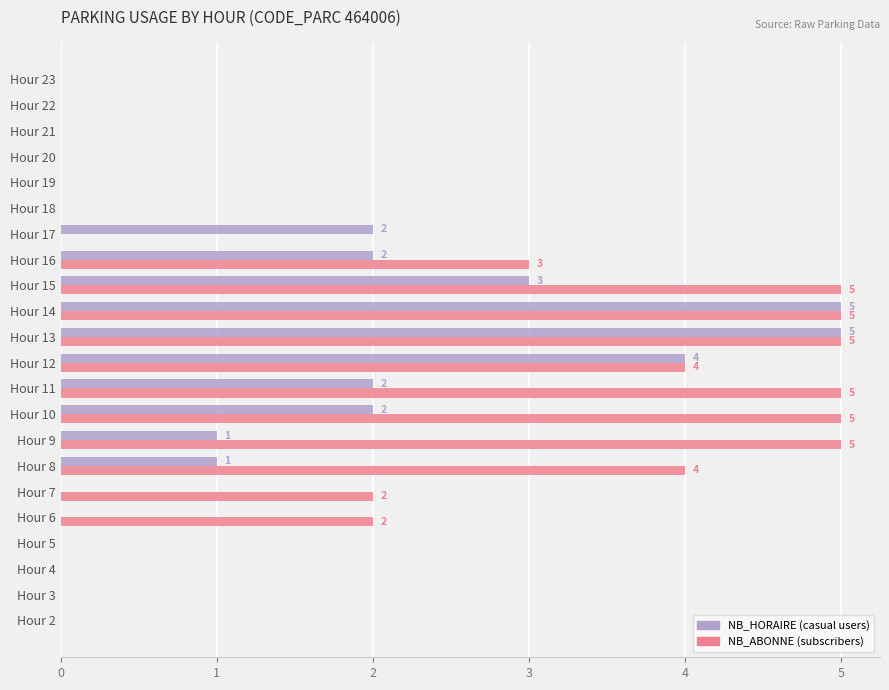

What is the total value across all series at Hour 15?

8